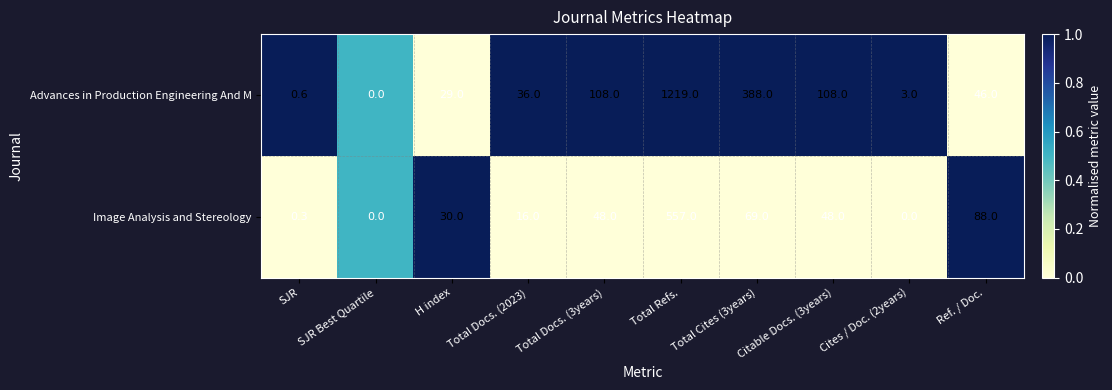

How many series are shown in this chart?

2